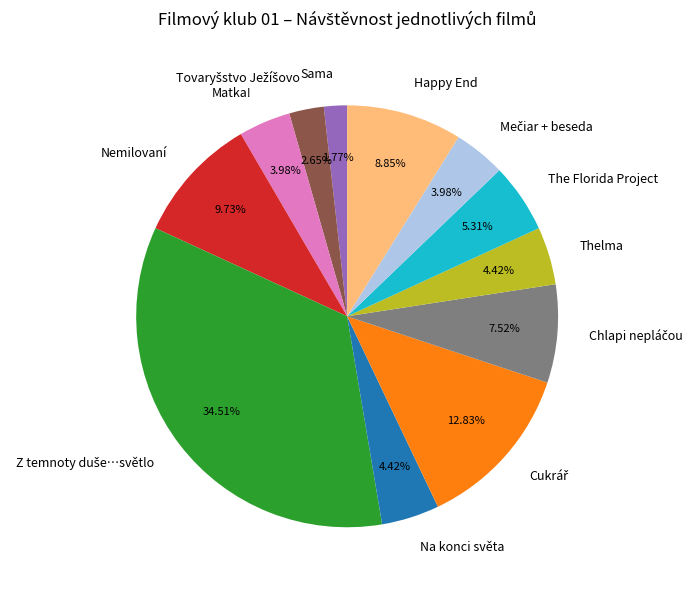

Combined, do Thelma and Na konci světa account for over 50%?

No